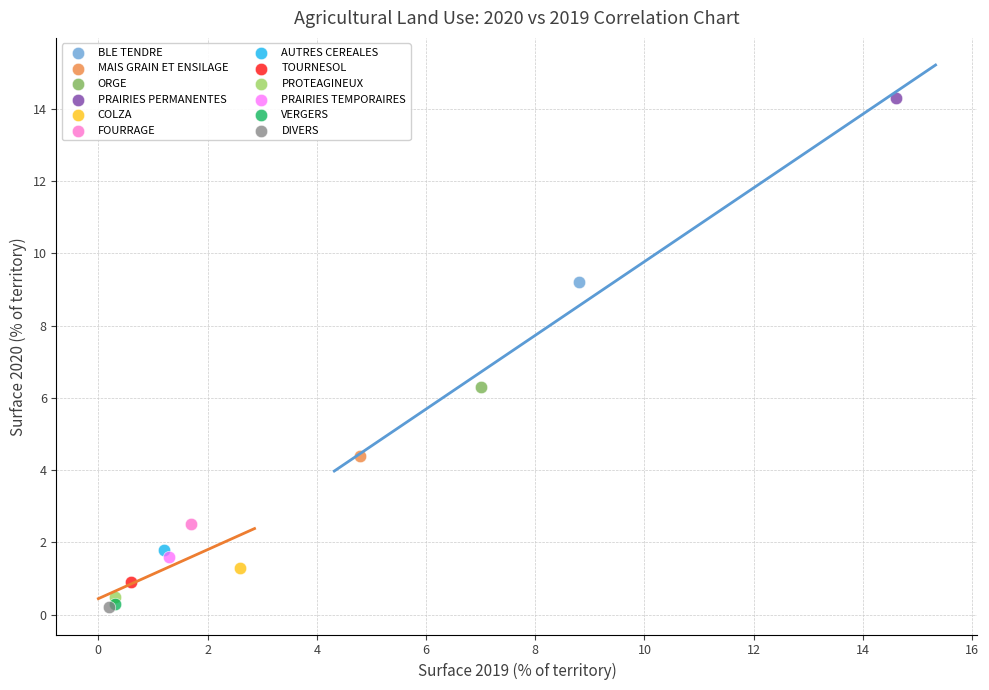

What are all the series names shown in the legend?

BLE TENDRE, MAIS GRAIN ET ENSILAGE, ORGE, PRAIRIES PERMANENTES, COLZA, FOURRAGE, AUTRES CEREALES, TOURNESOL, PROTEAGINEUX, PRAIRIES TEMPORAIRES, VERGERS, DIVERS